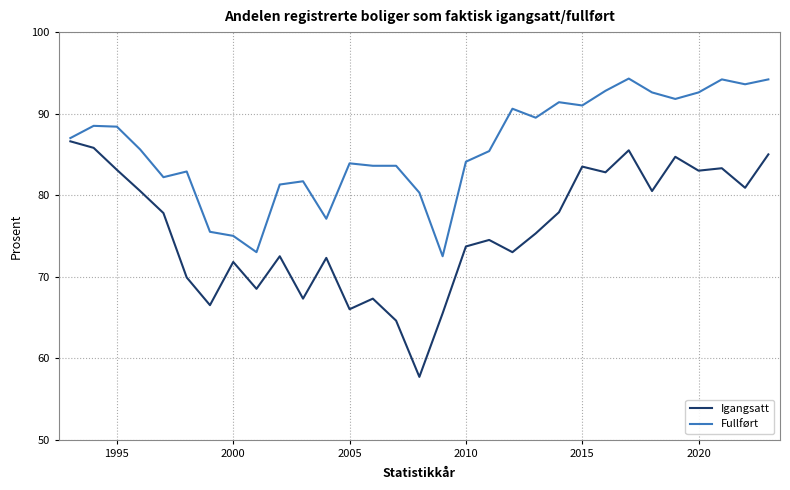

What is the maximum value for Igangsatt?

86.6